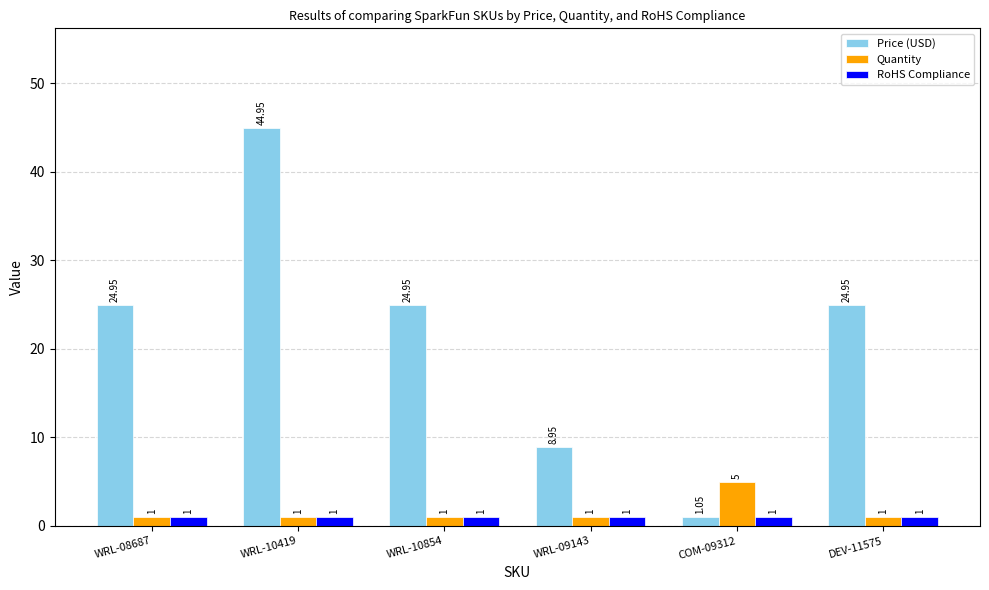

How many groups of bars are there?

6